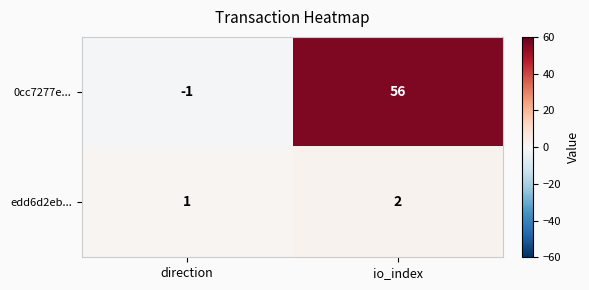

Between direction and io_index, which series saw the biggest shift?

0cc7277e...